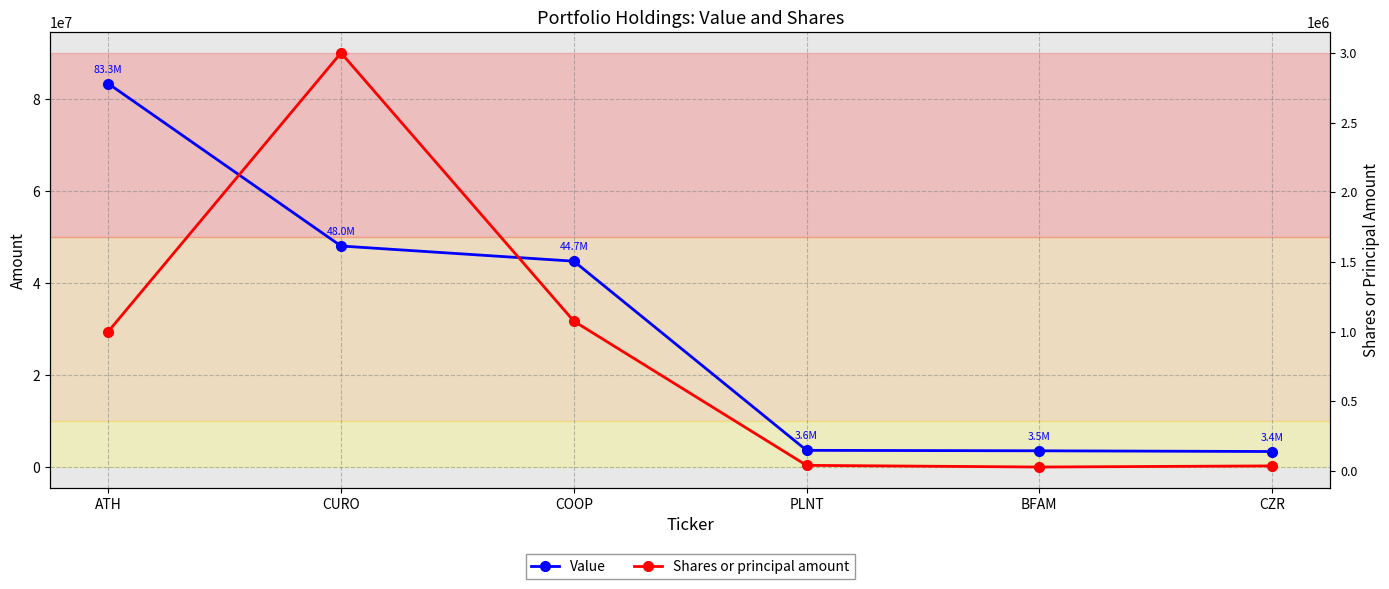

Reading right to left, what are all the values shown in this chart?

Value: 3367000	3525000	3623000	44731000	48030000	83330000
Shares or principal amount: 36000	28000	40000	1075000	3000000	1000000